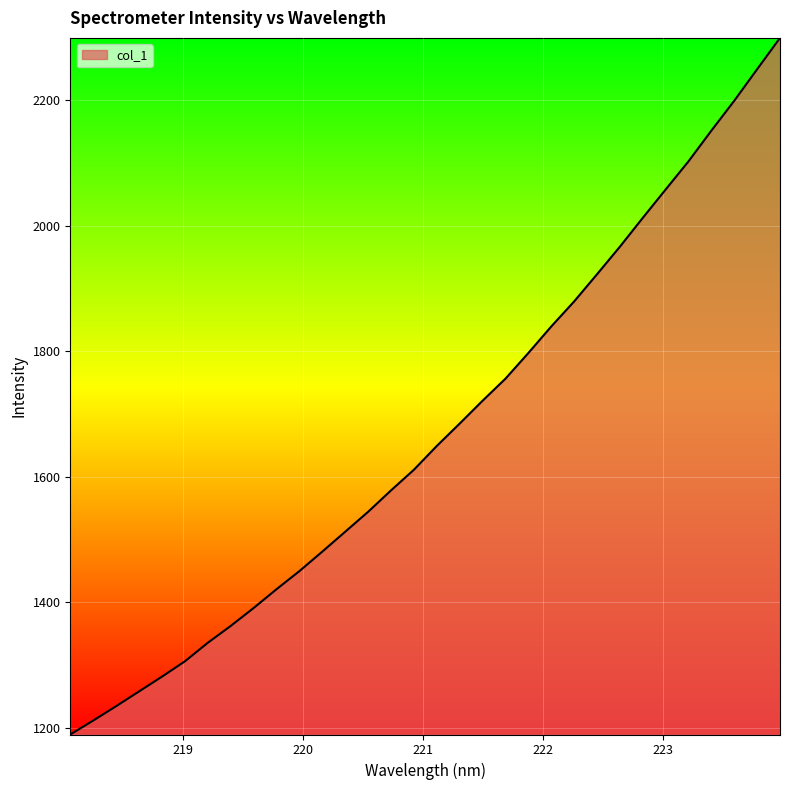

What is the smallest value displayed?

1189.5